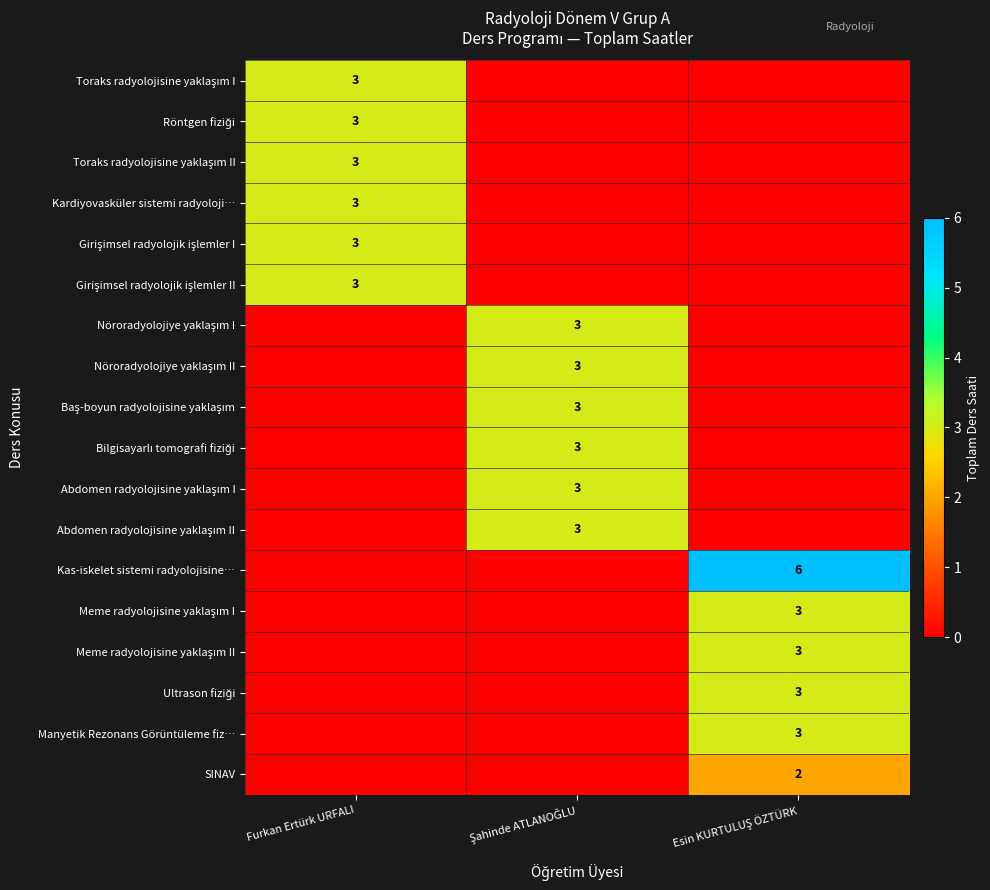

Between Şahinde ATLANOĞLU and Esin KURTULUŞ ÖZTÜRK, which series saw the biggest shift?

Kas-iskelet sistemi radyolojisine…